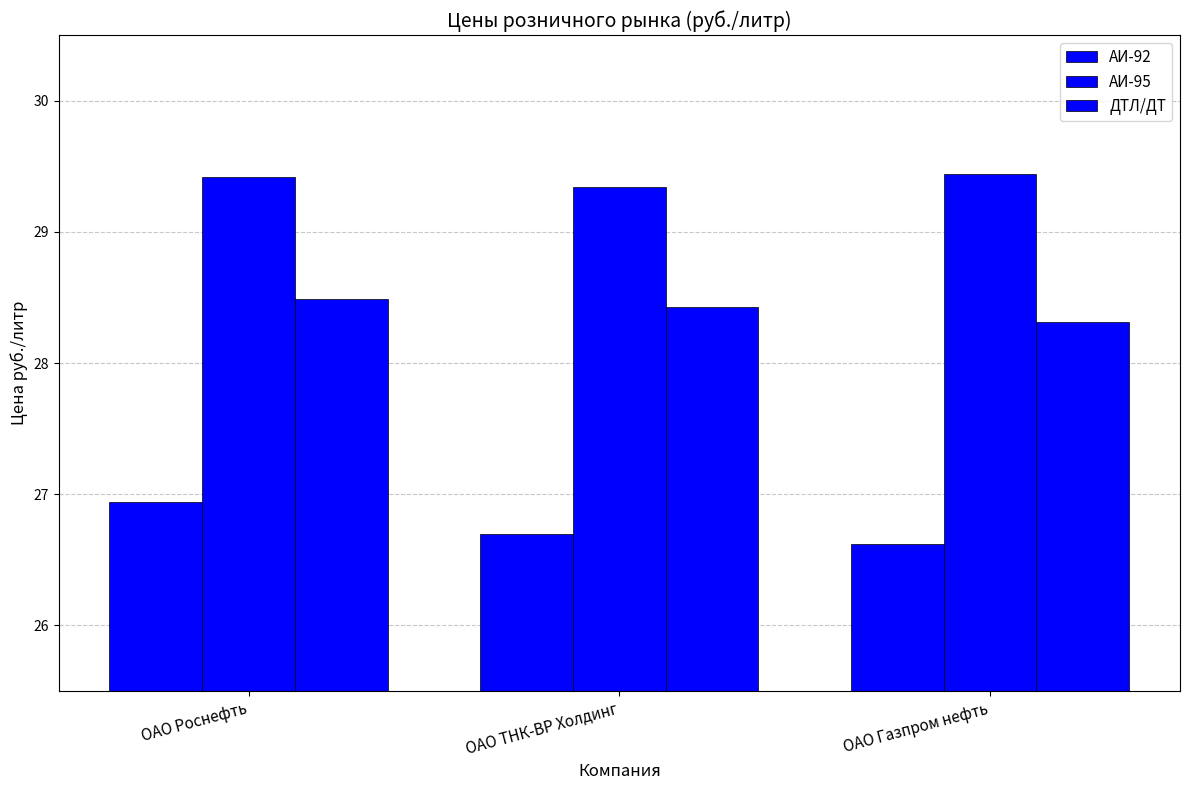

How many bars are there in total?

9